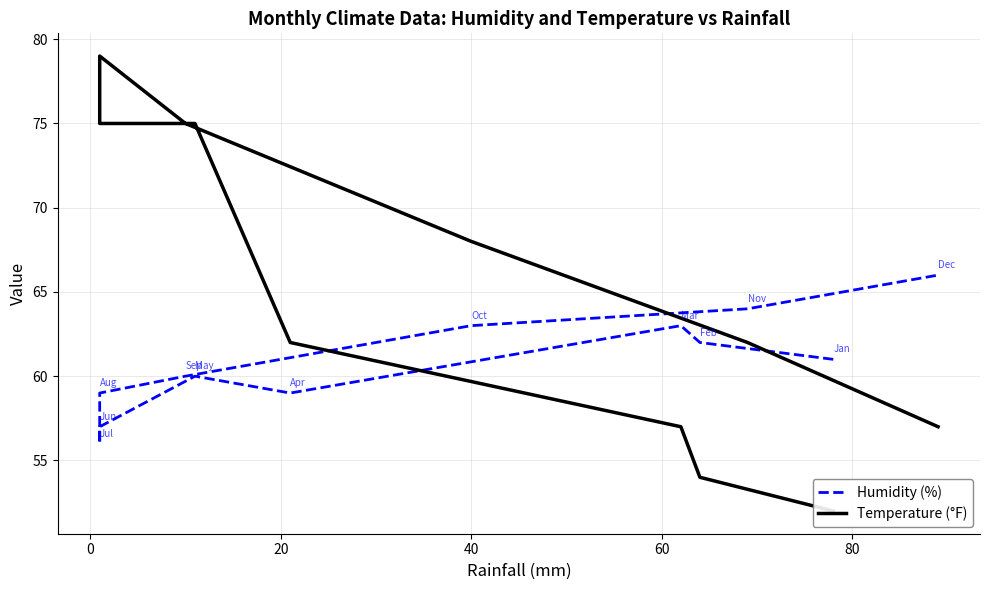

Reading left to right, what are all the values shown in this chart?

Humidity (%): 61	62	63	59	60	57	56	59	60	63	64	66
Temperature (°F): 52	54	57	62	75	75	79	79	75	68	62	57